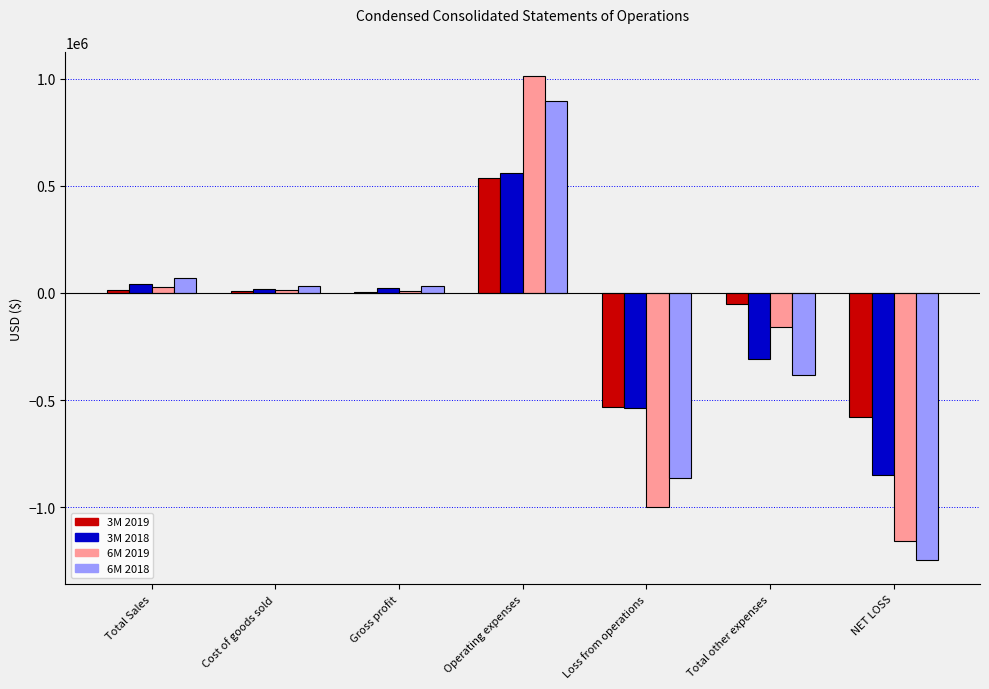

Which series changed the most between Loss from operations and Total other expenses?

6M 2019